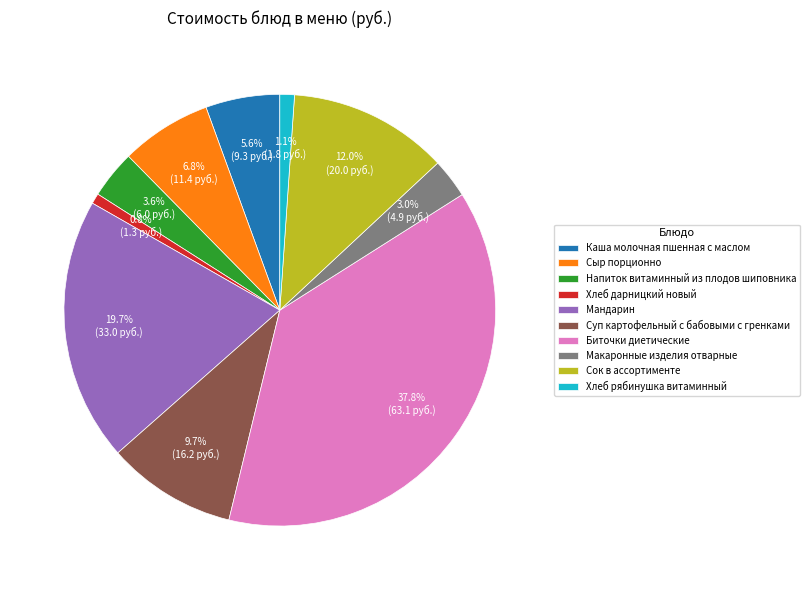

True or false: Хлеб рябинушка витаминный accounts for 1% of the total.

True